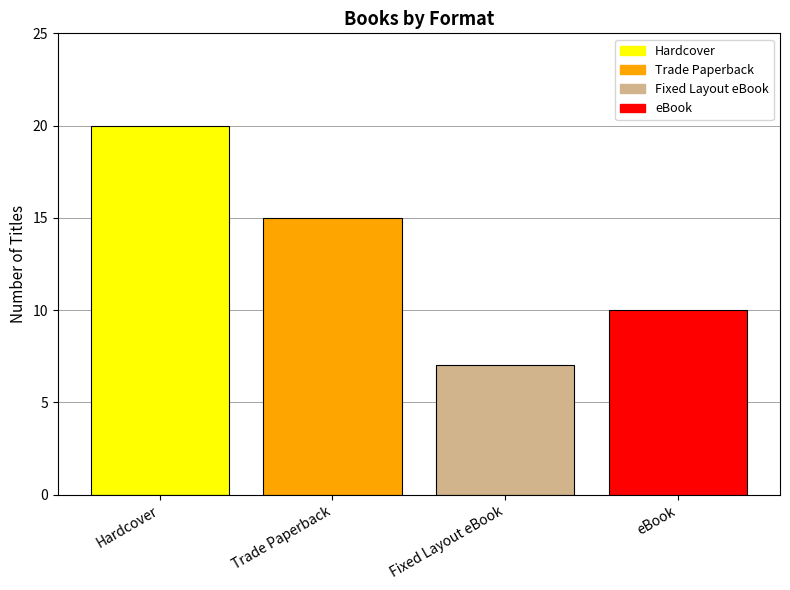

What is the average value?

13